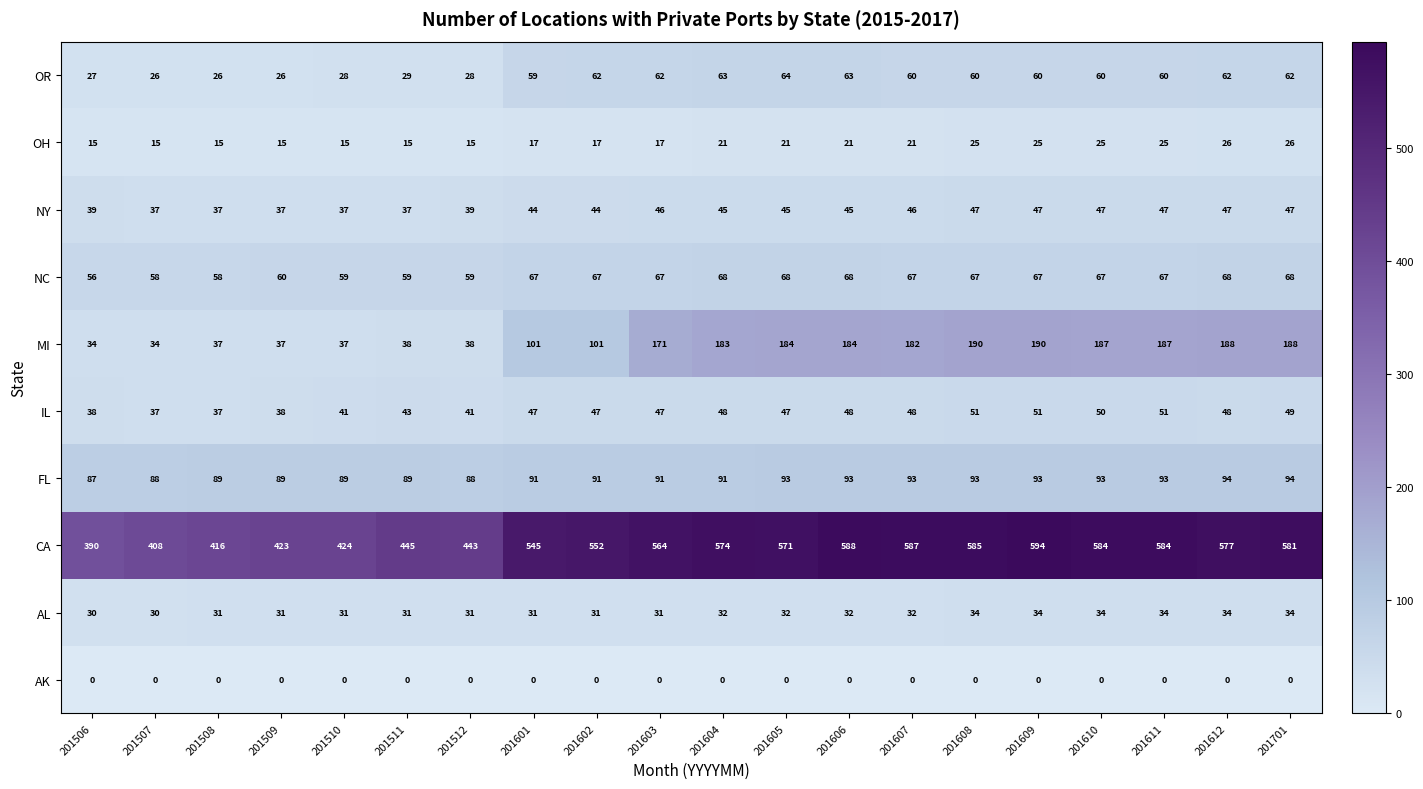

The NY series shows 37 at 201507. True or false?

True